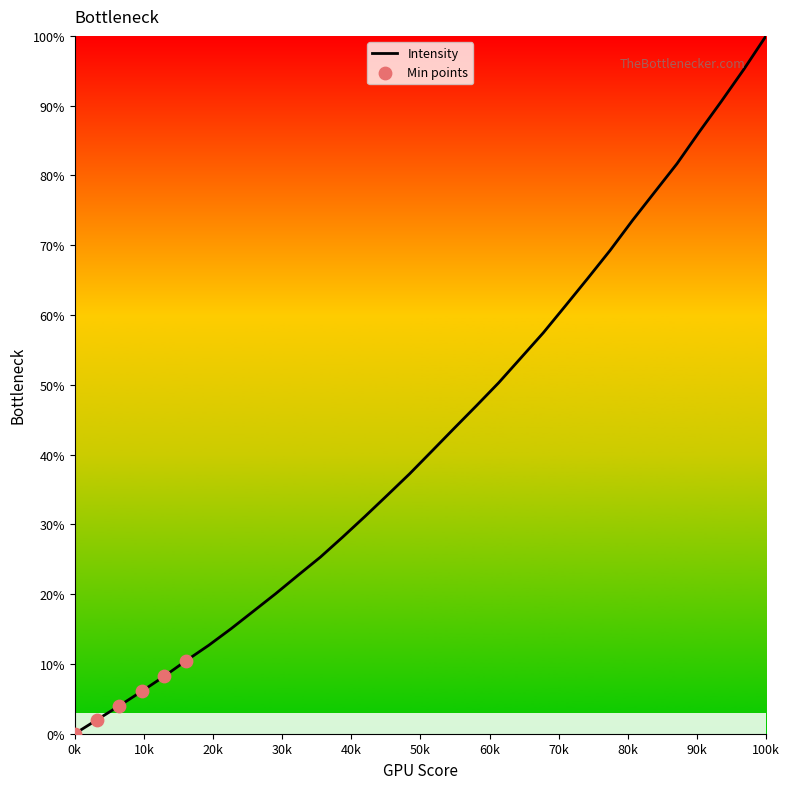

What is the difference between the maximum and minimum values?

100.0